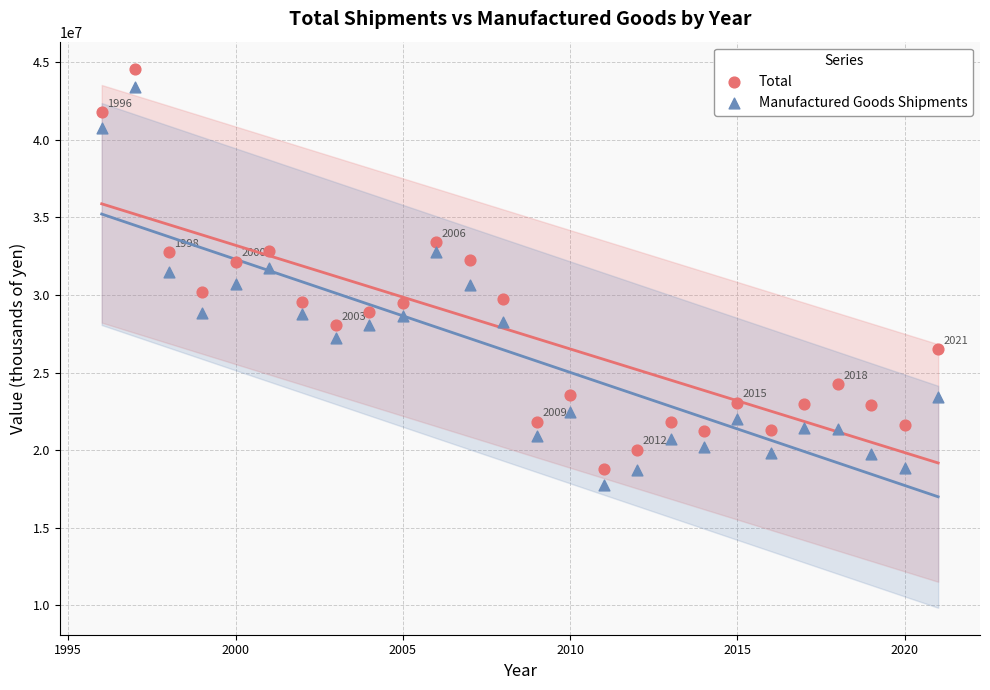

What is the X range (max minus min) for the scatter plot?

25